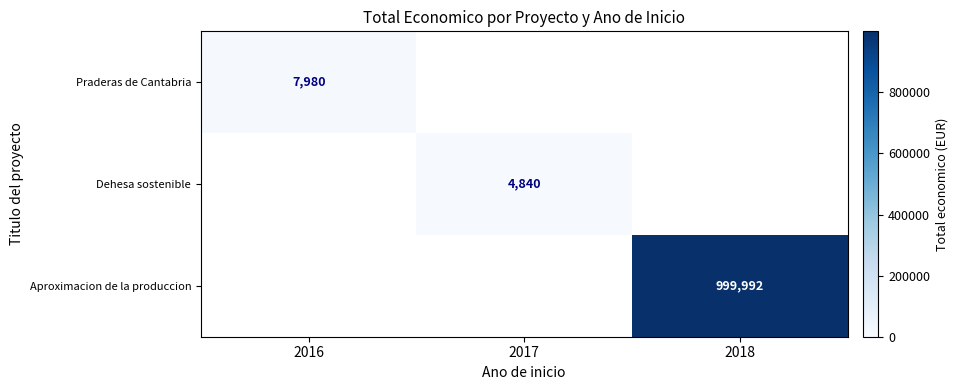

The Dehesa sostenible series shows 1349 at 2017. True or false?

False